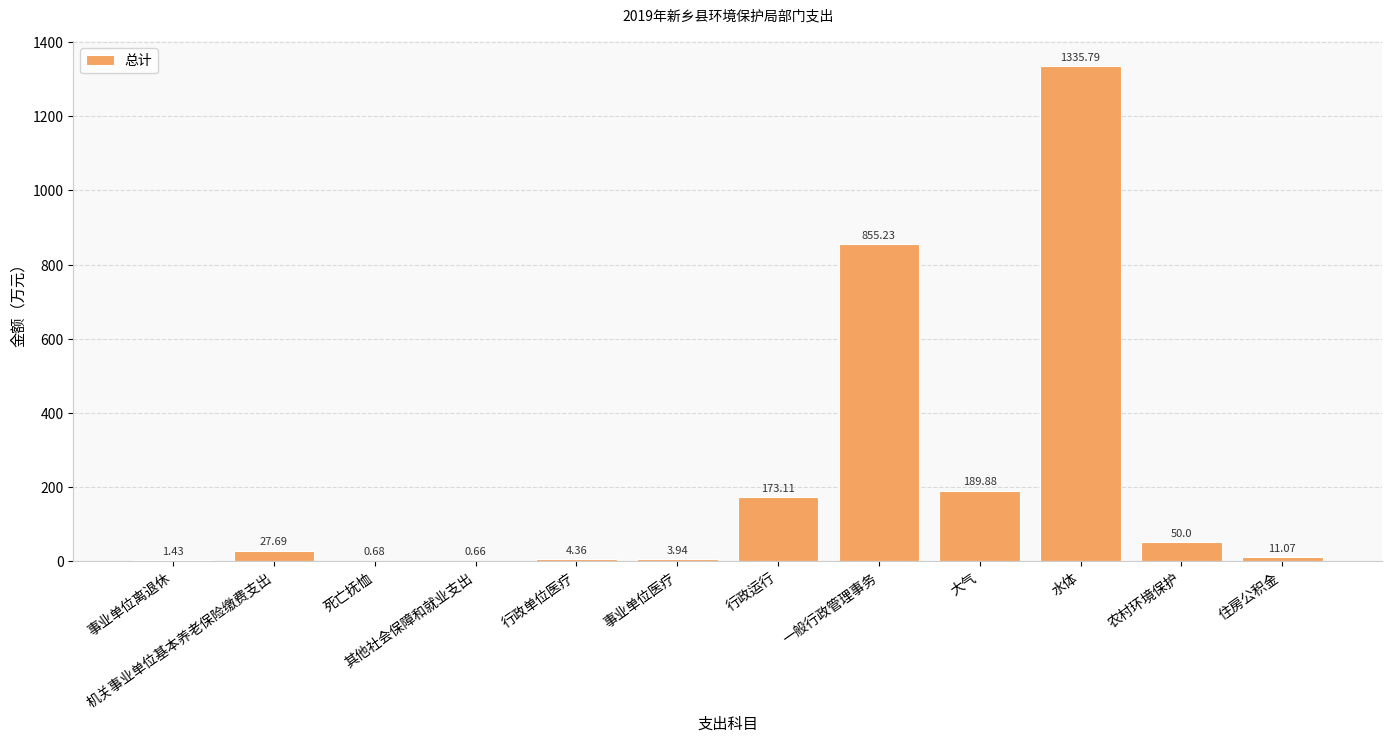

Between 水体 and 事业单位离退休, which is larger?

水体